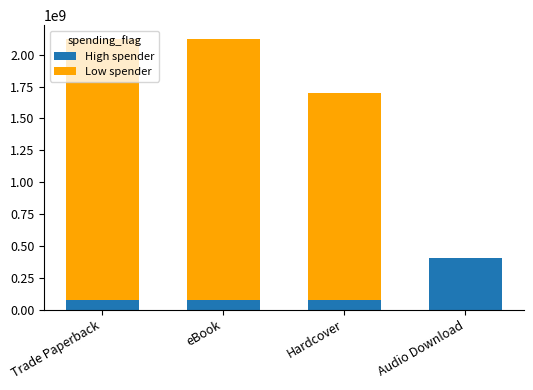

Which category has the highest value in the High spender series?

Audio Download